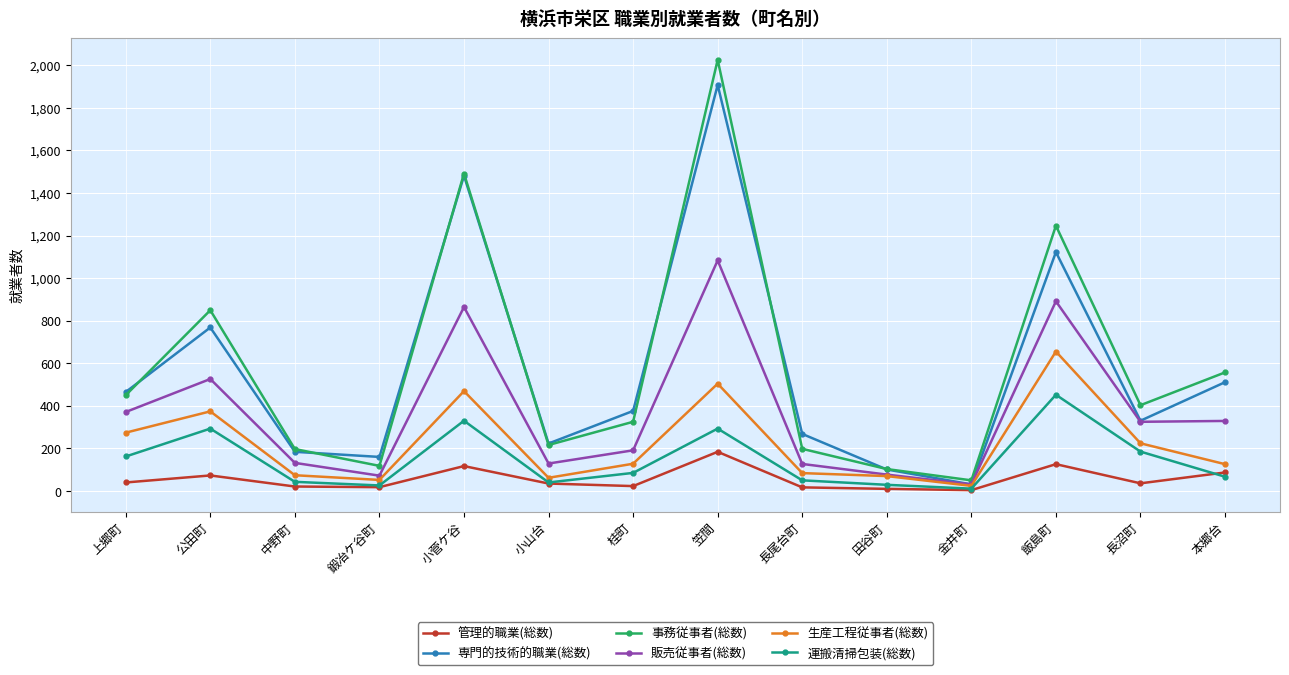

Does the chart display data point markers on the line(s)?

Yes